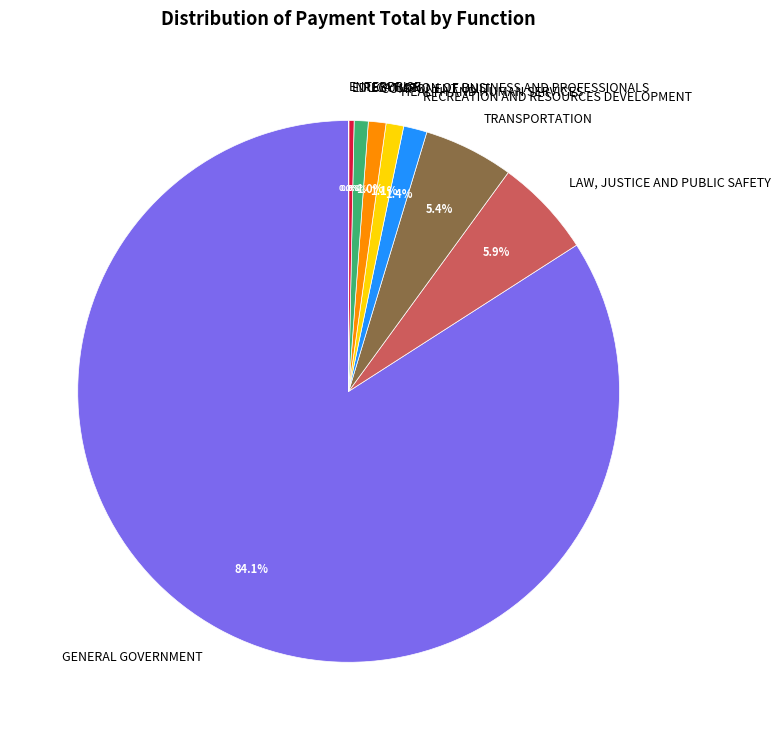

Which category has the biggest portion of the pie?

GENERAL GOVERNMENT